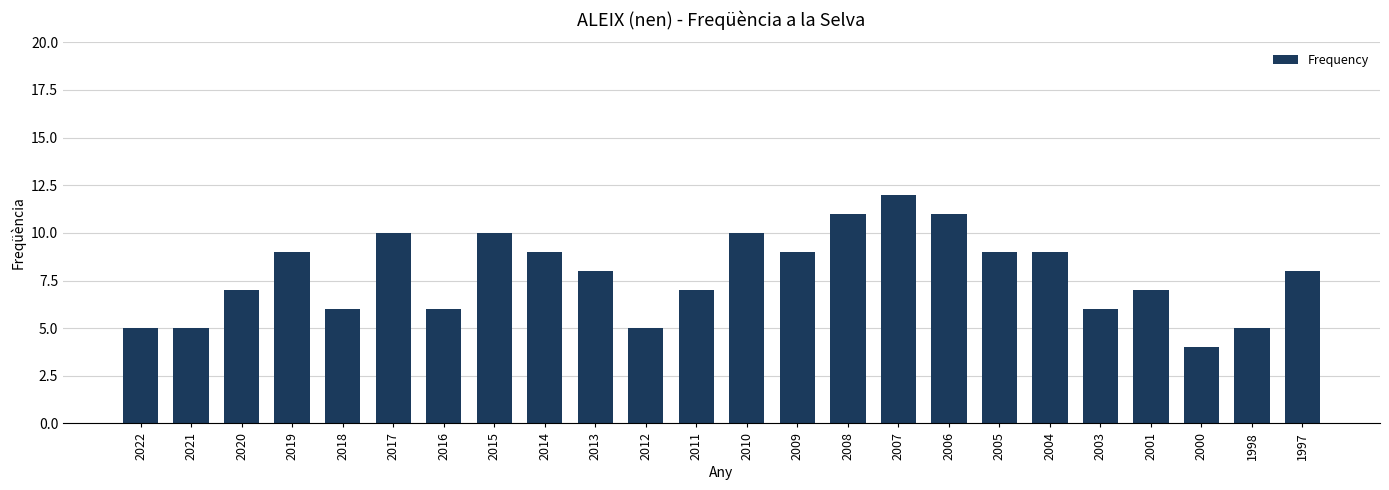

Between 2012 and 2017, which is larger?

2017